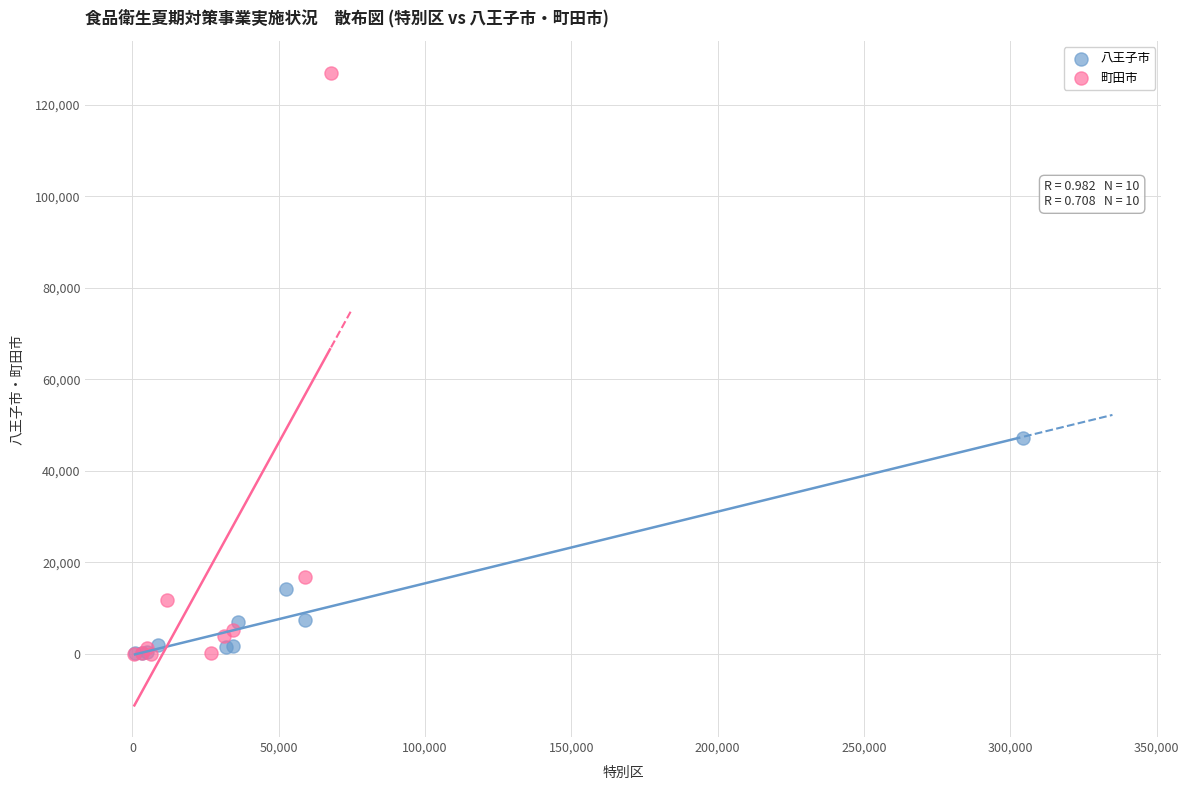

Which series contains the highest Y value?

町田市